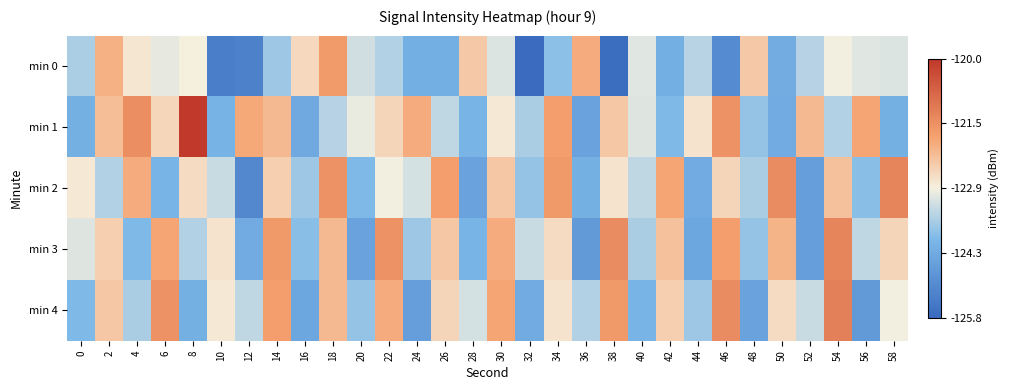

Which has a higher value, 38 or 54?

54